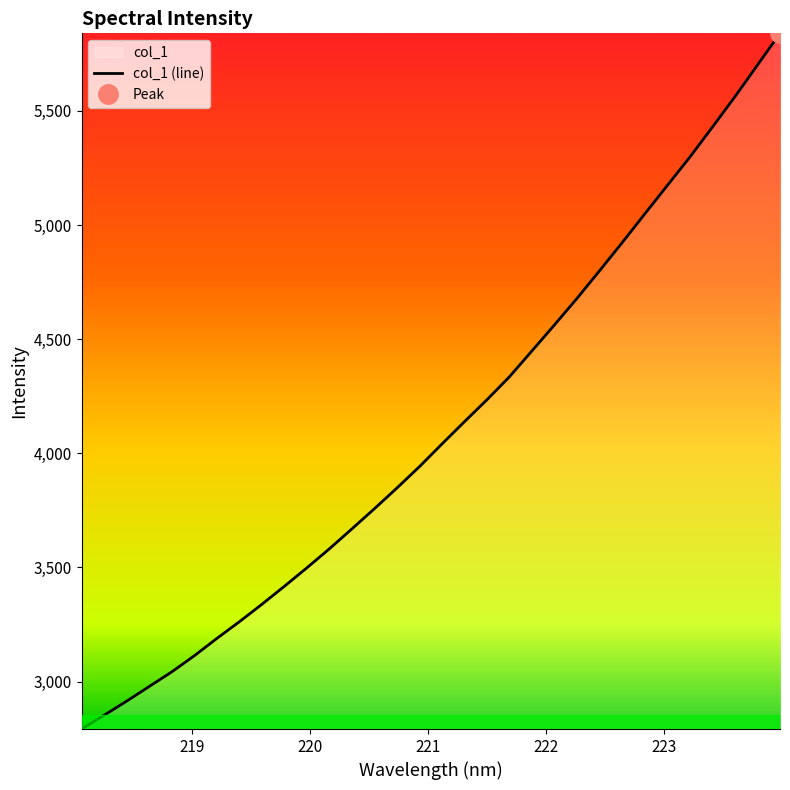

What is the lowest value of the col_1 (line) series?

2792.1